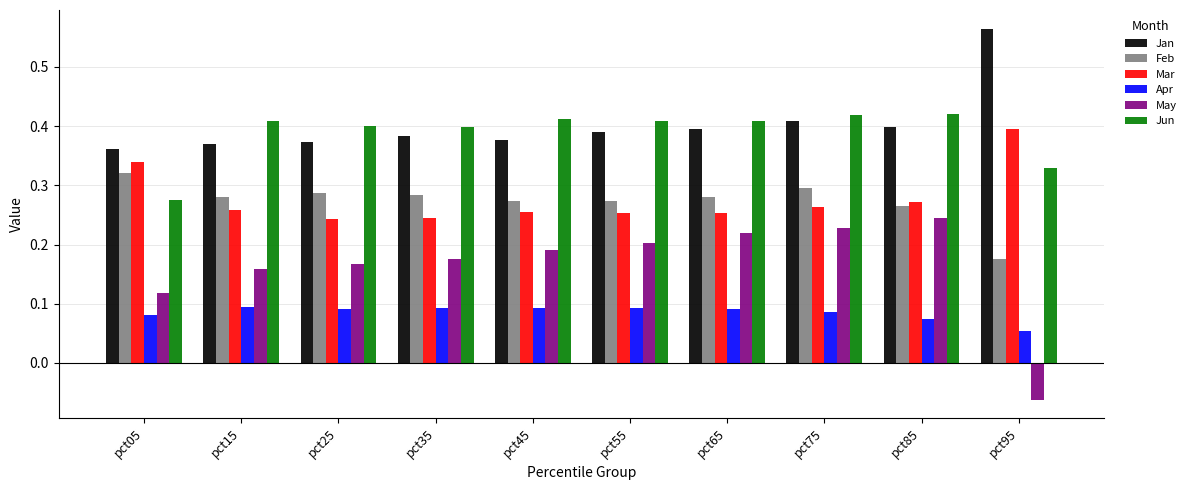

Is it true that Jun equals 0.6 at pct65?

False